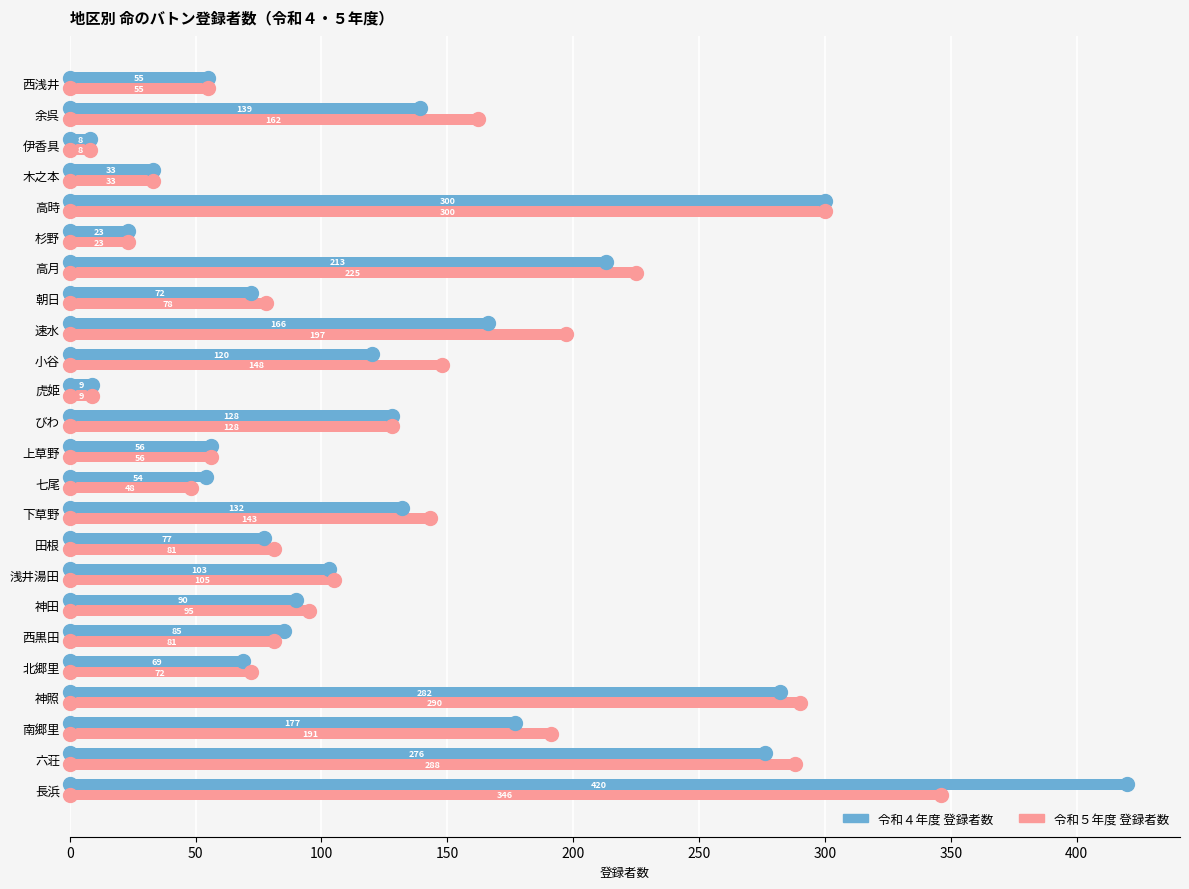

Which series has the widest spread of Y values?

令和４年度 登録者数